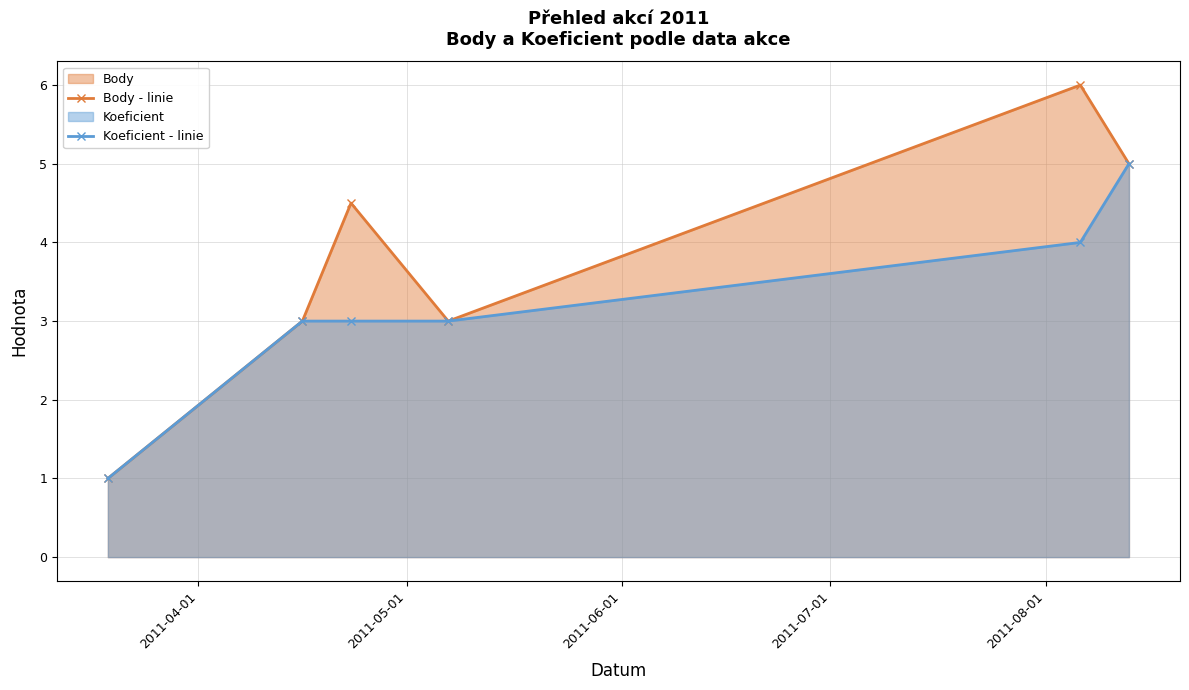

How many interior local valleys does the Body - linie series have?

1